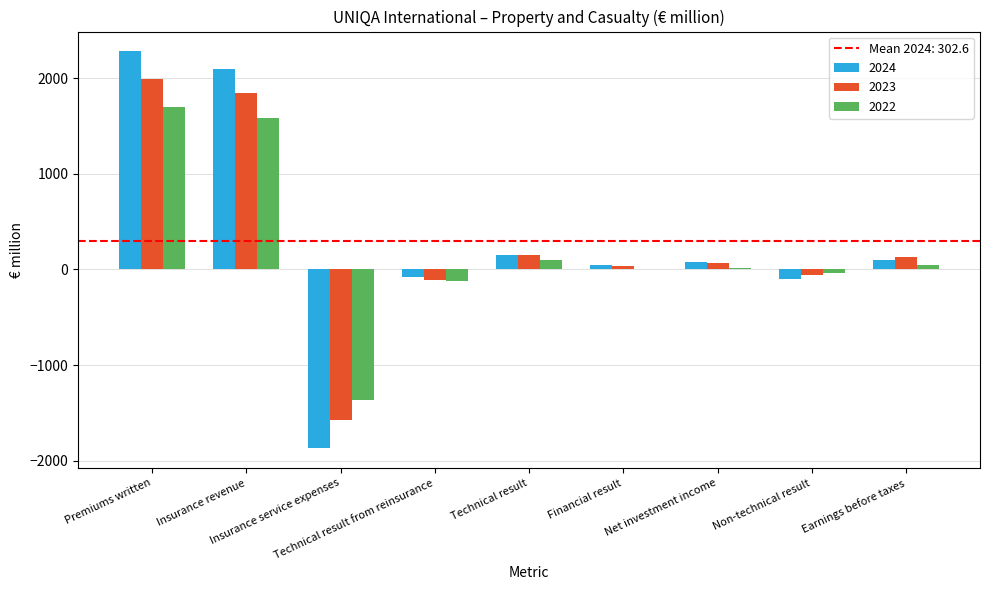

What is the greatest value displayed?

2280.4